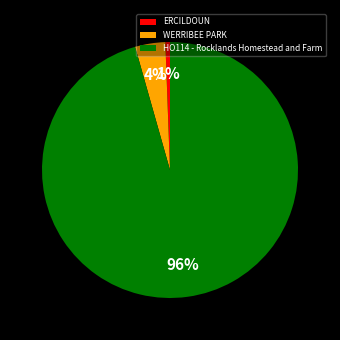

How many segments does this pie chart have?

3